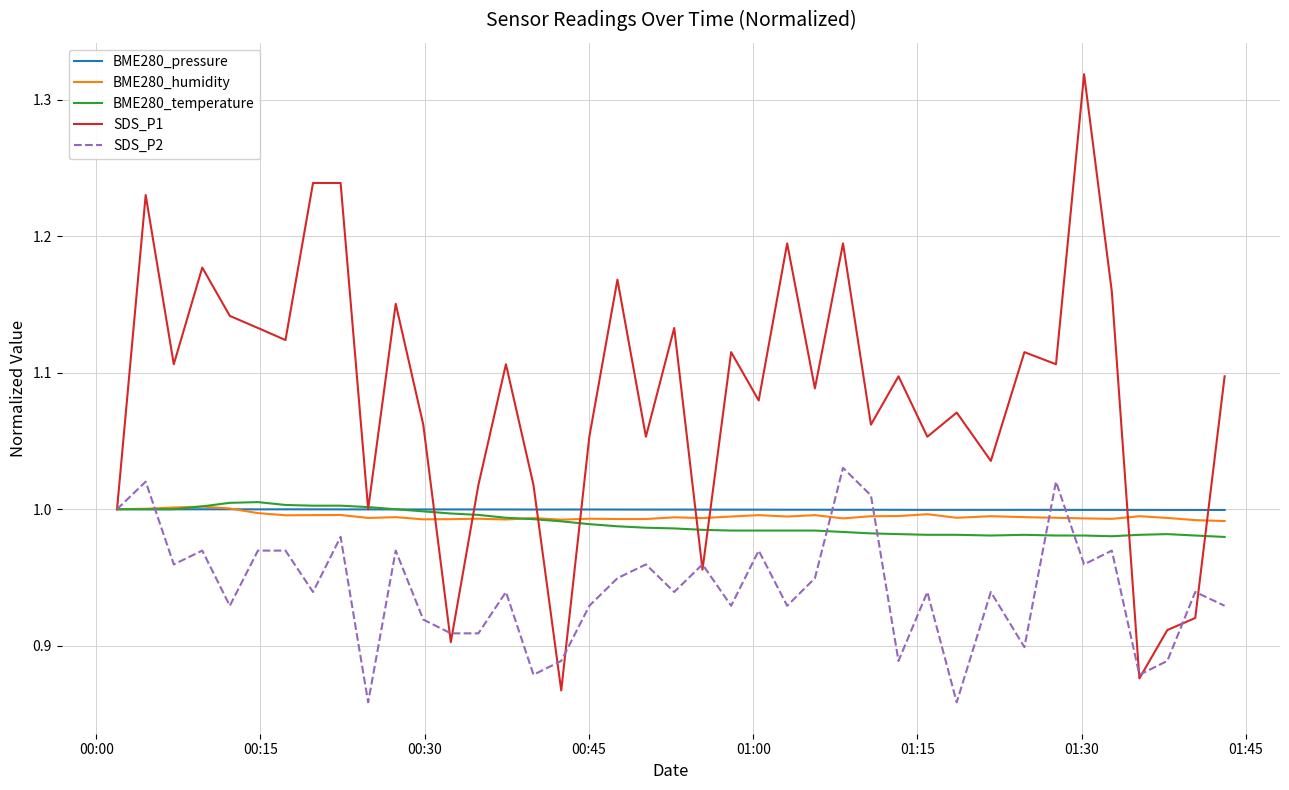

Which series has the largest total across all categories?

SDS_P1